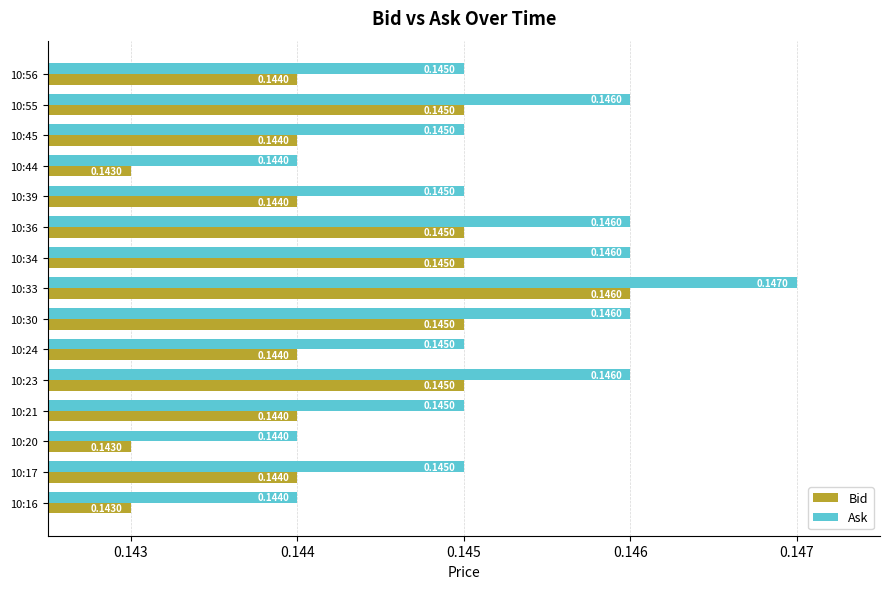

What is the sum of all Bid values?

2.2